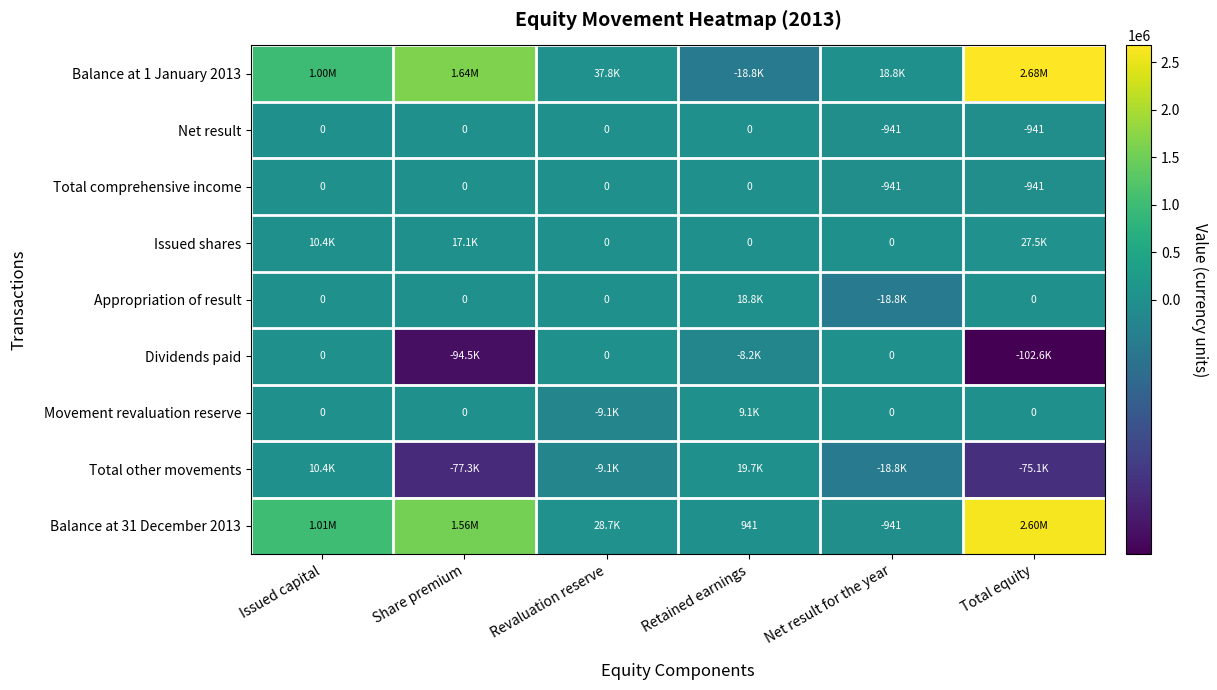

At which category is the sum across all series the highest?

Total equity